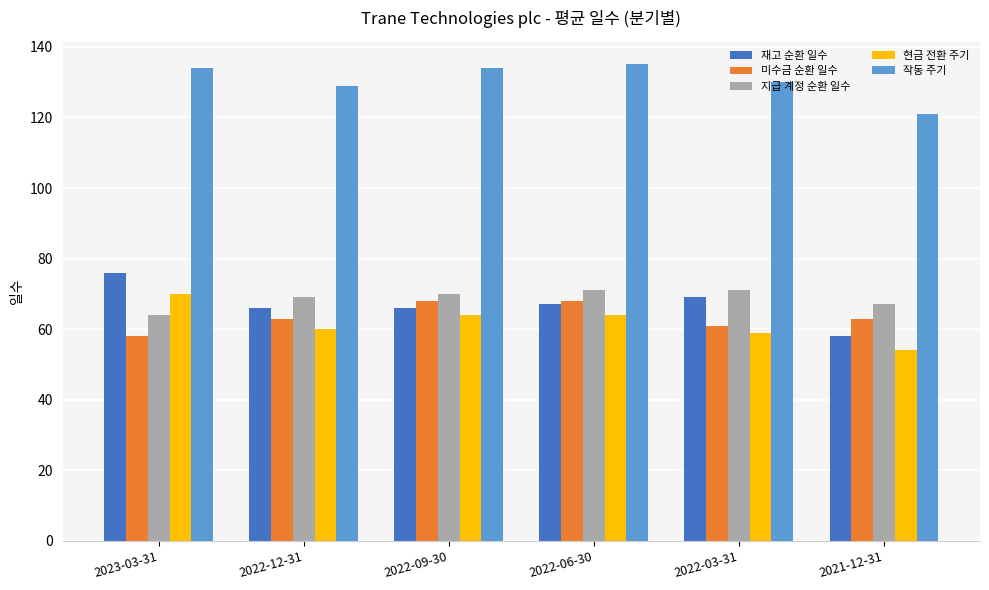

Which series has the largest range (max minus min)?

재고 순환 일수